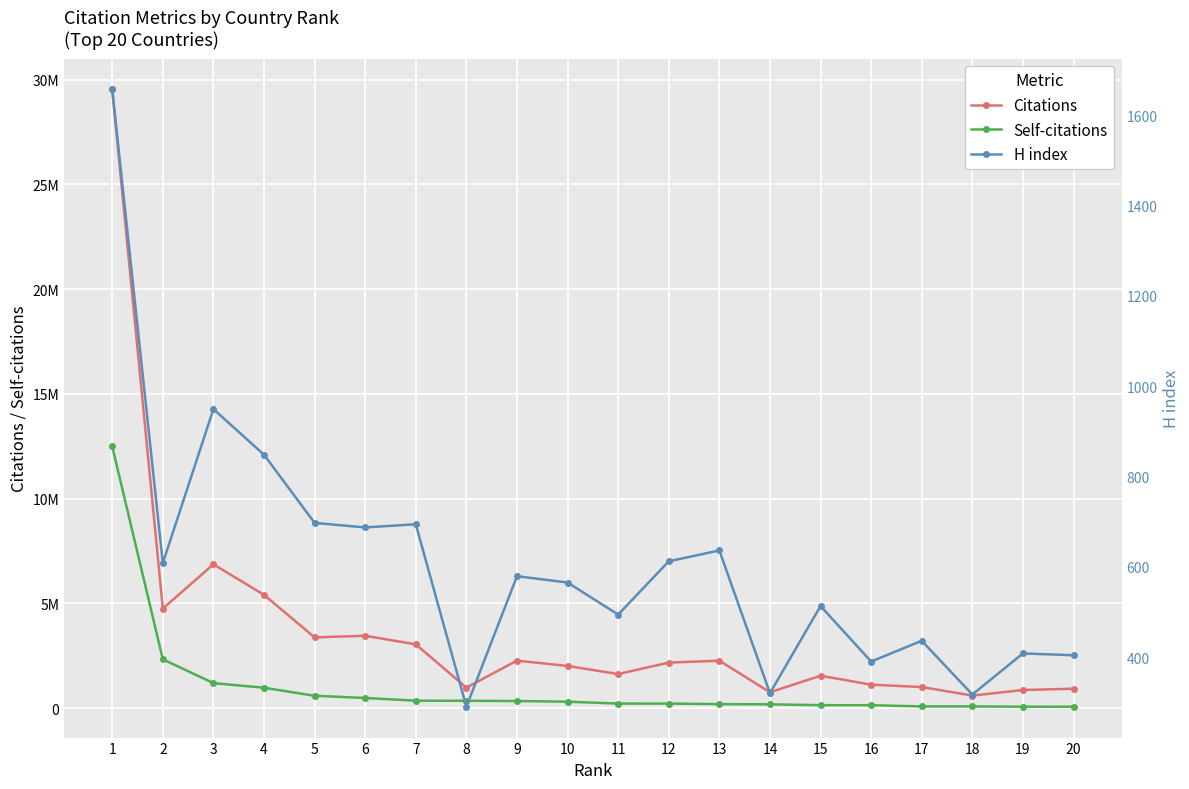

At which label does Citations first exceed 2172393?

1